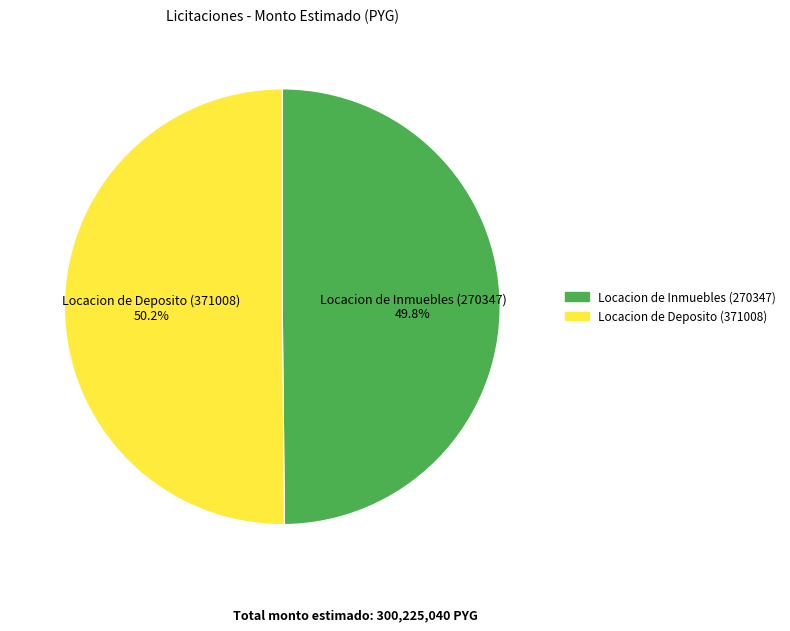

How many segments does this pie chart have?

2